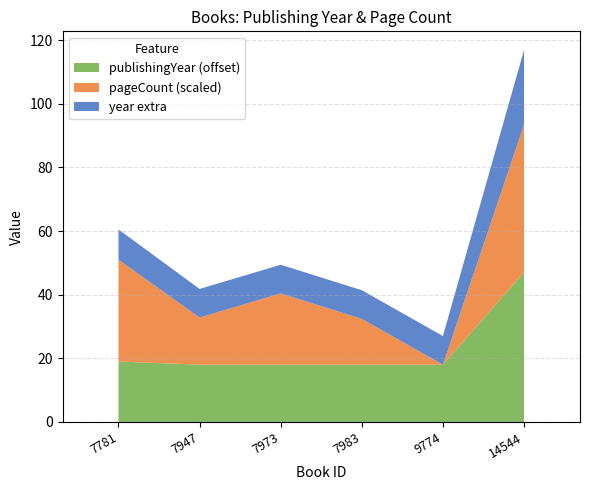

Which label corresponds to the largest value in the chart?

14544